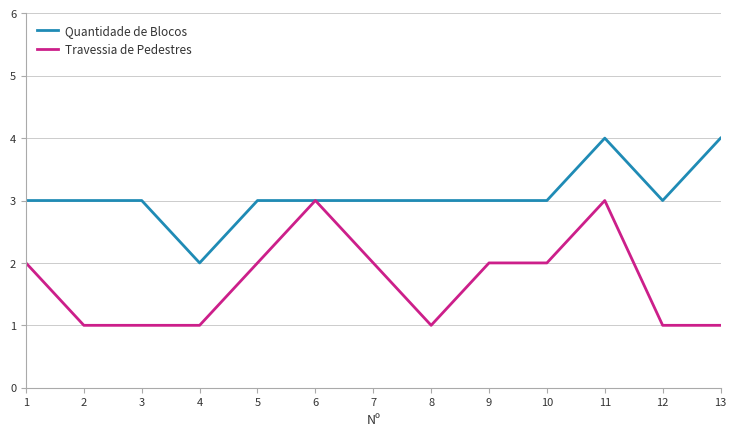

What is the highest value of the Travessia de Pedestres series?

3